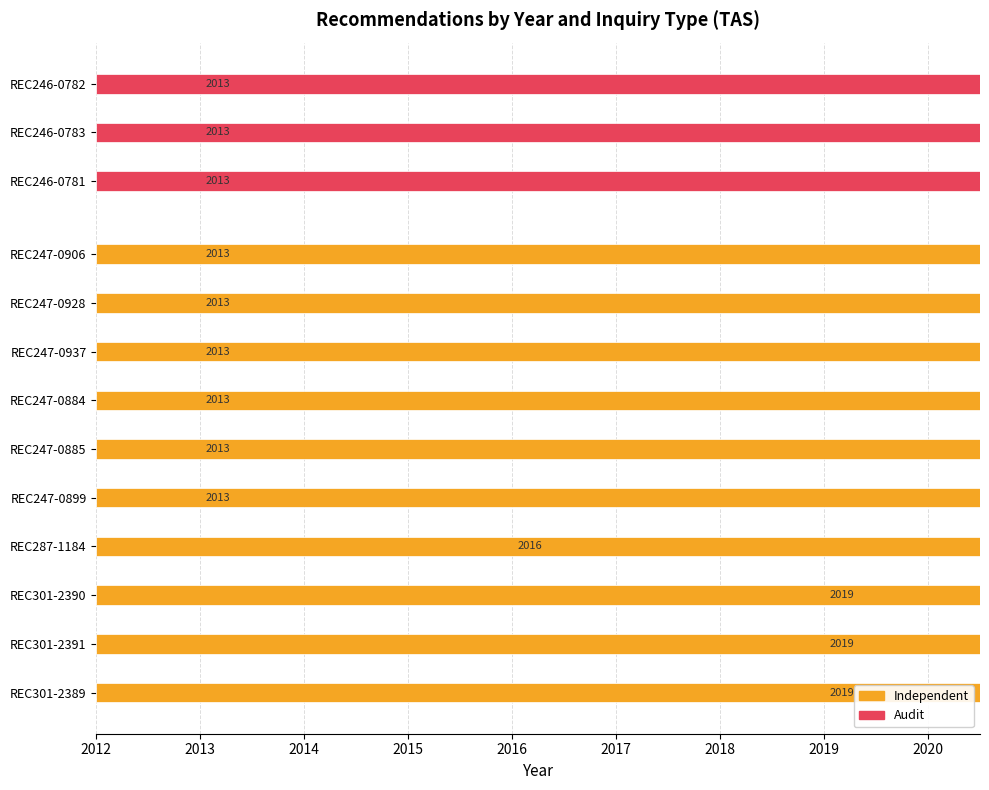

The chart shows a value of 999 at REC247-0884. True or false?

False